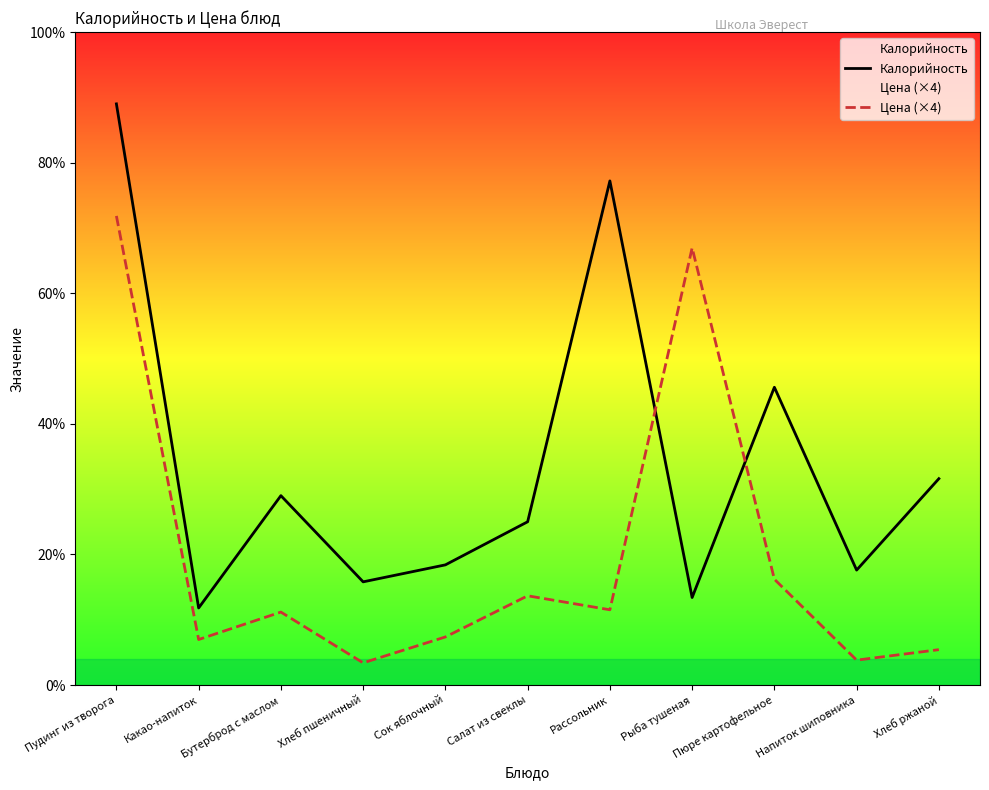

At which label is Калорийность closest to 252?

Пюре картофельное